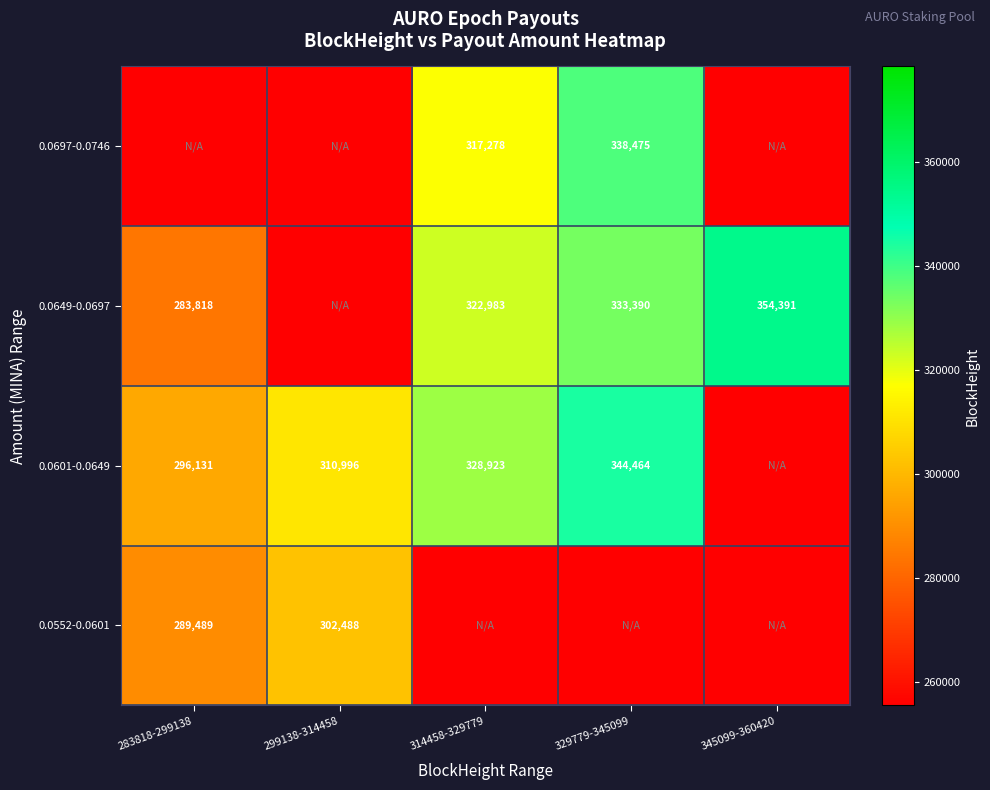

How many data points does each series have?

5